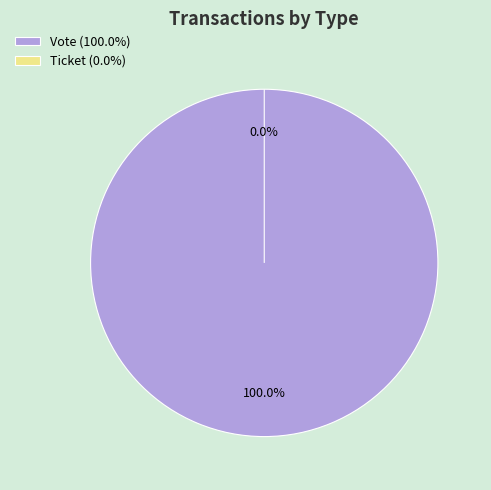

True or false: Vote accounts for 100% of the total.

True